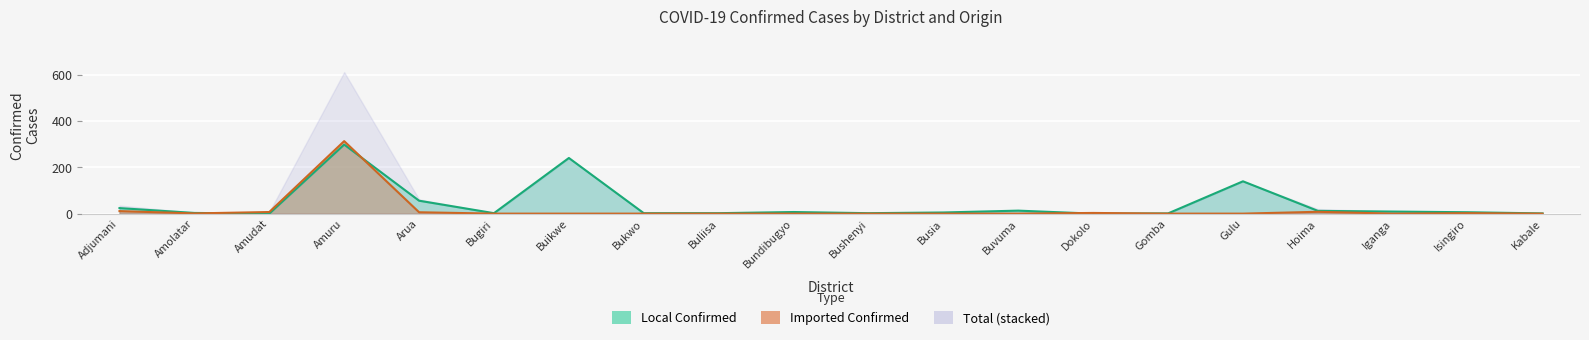

At which category does the chart reach its peak across all series?

Amuru